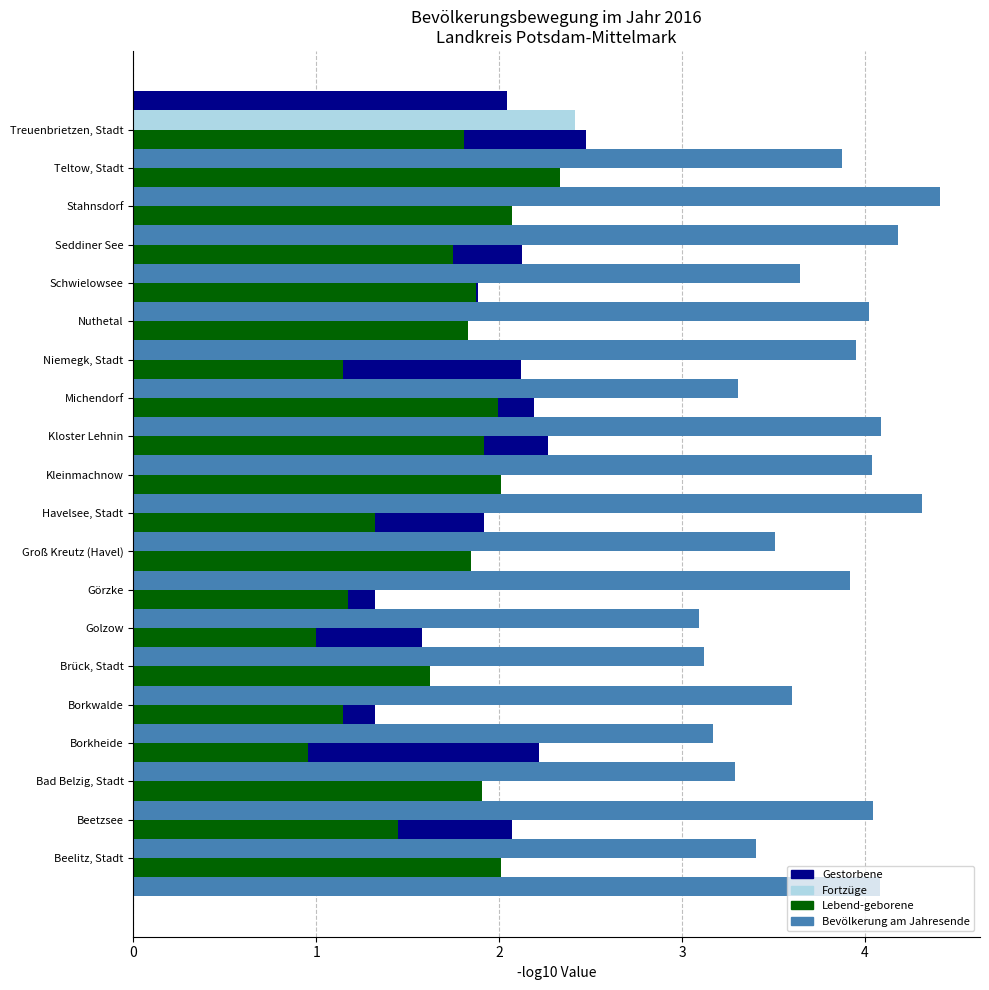

How many groups of bars are there?

20